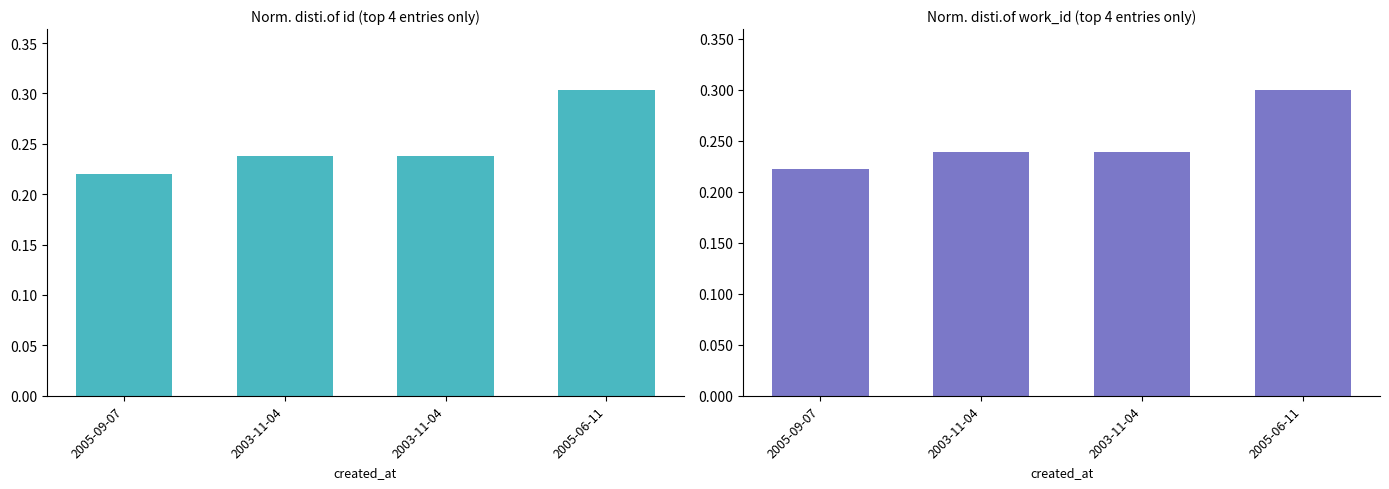

Rank the series by their maximum value, from lowest to highest.

work_id, id